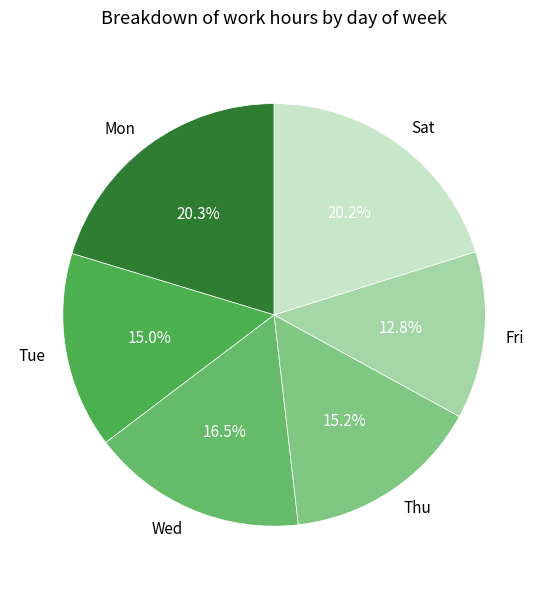

Is it true that Sat is 27% of the pie?

False